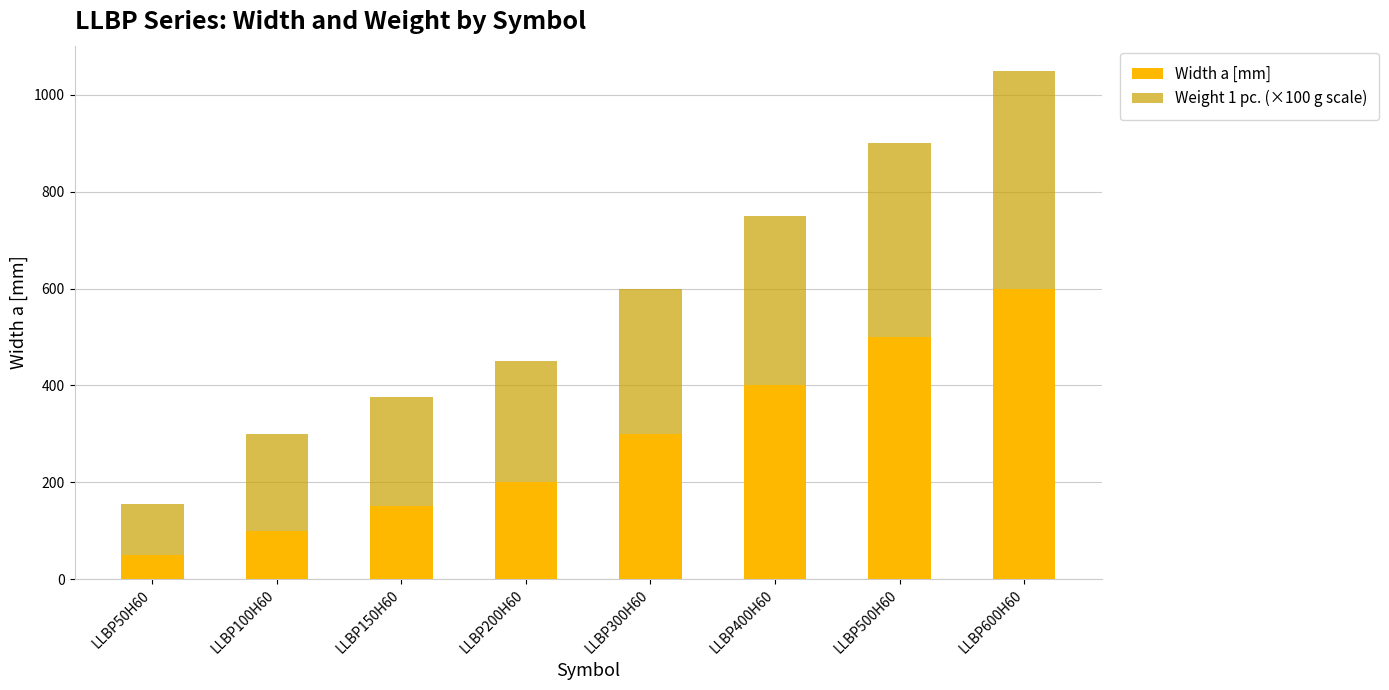

What is the total value across all series at LLBP400H60?

750